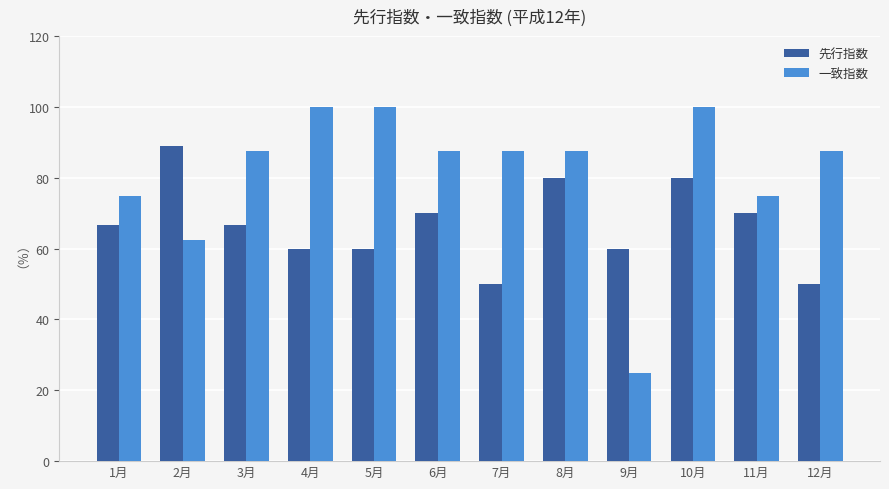

What is the total value across all series at 3月?

154.2